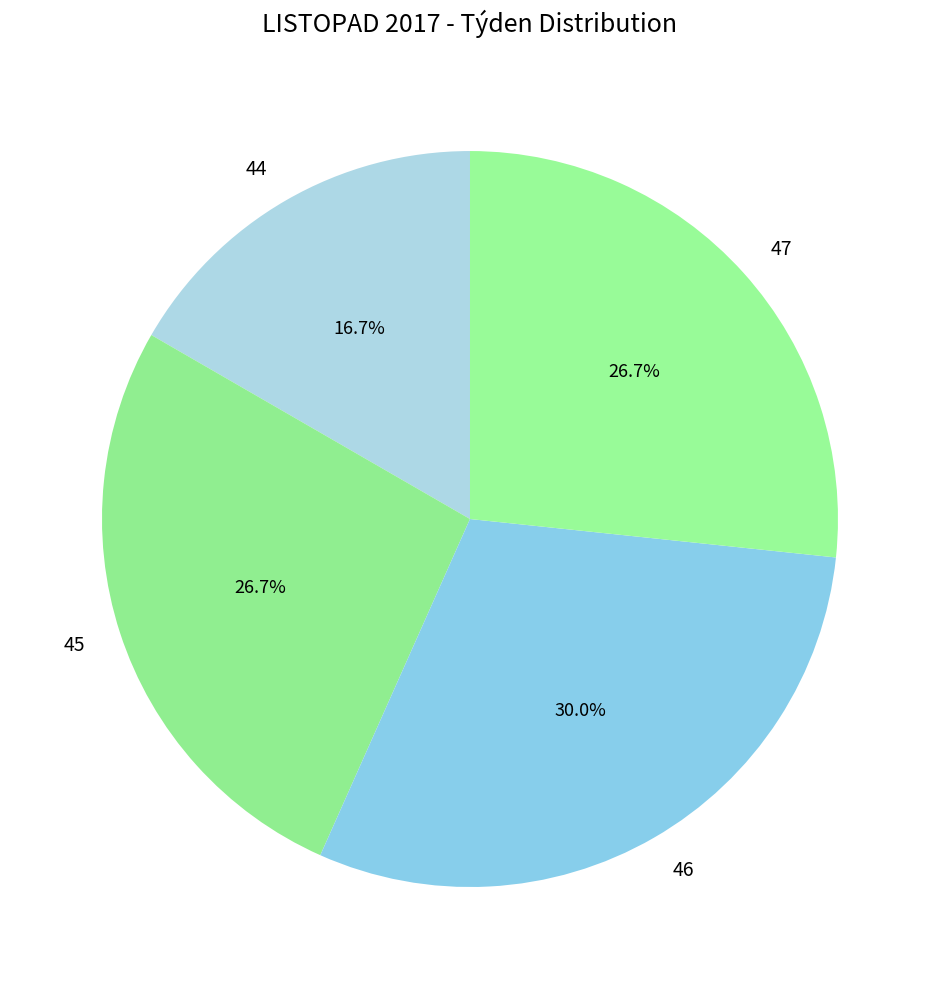

Do 44 and 47 together represent more than half of the pie?

No